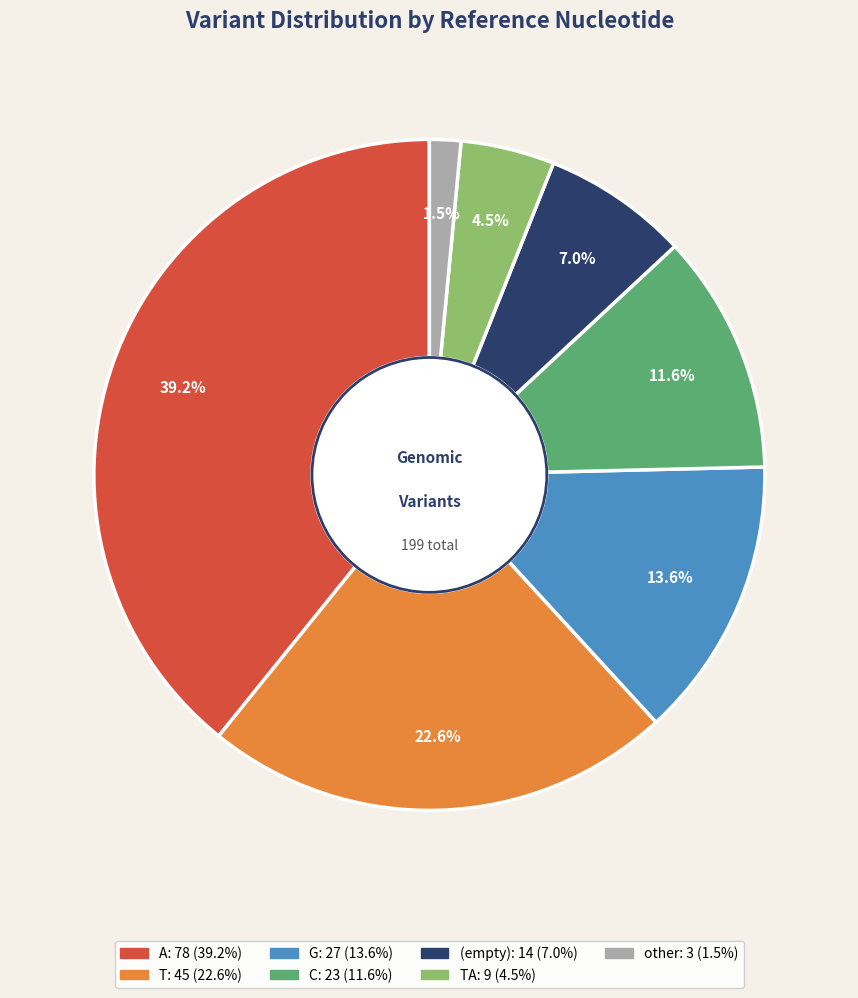

Count the number of slices in the pie.

7